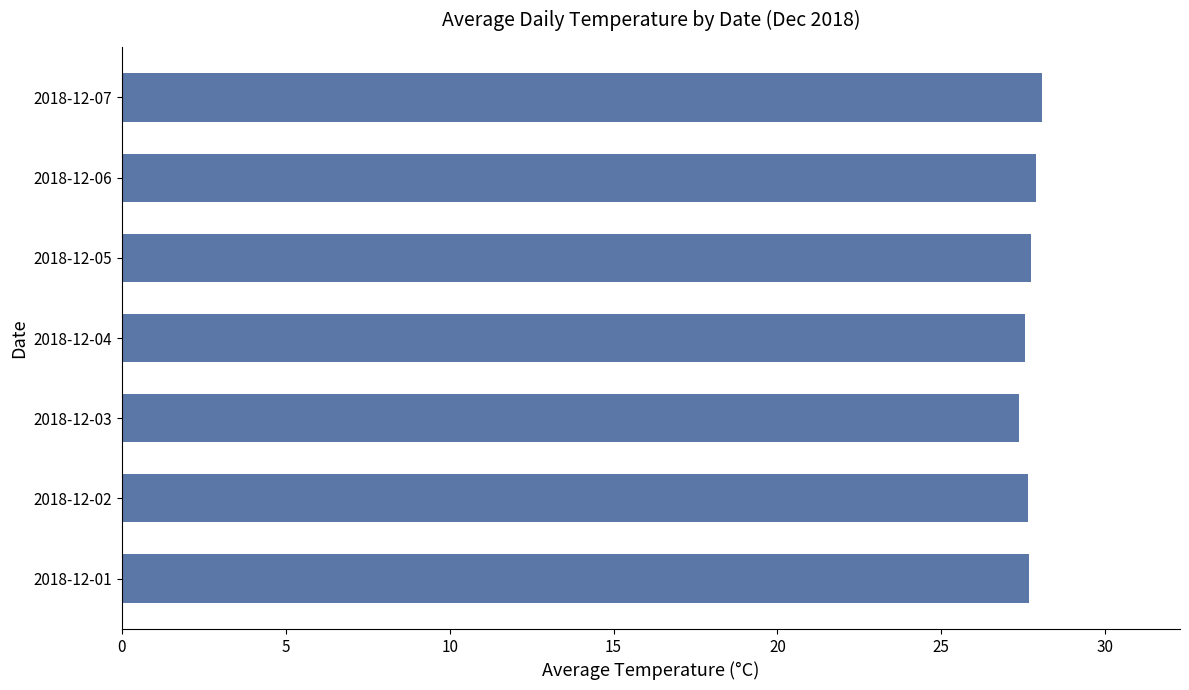

What is the sum of all values?

193.9